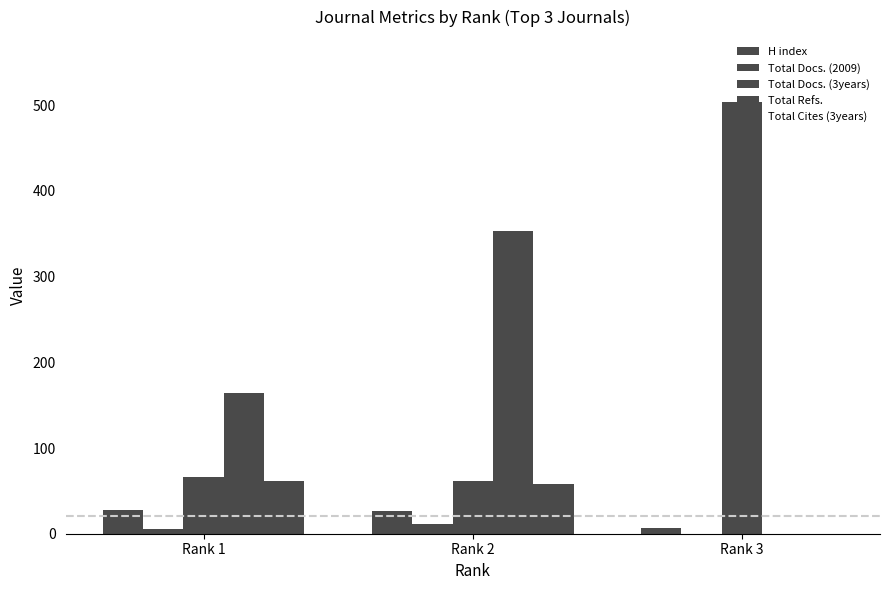

At which label does Total Refs. reach its peak?

Rank 2